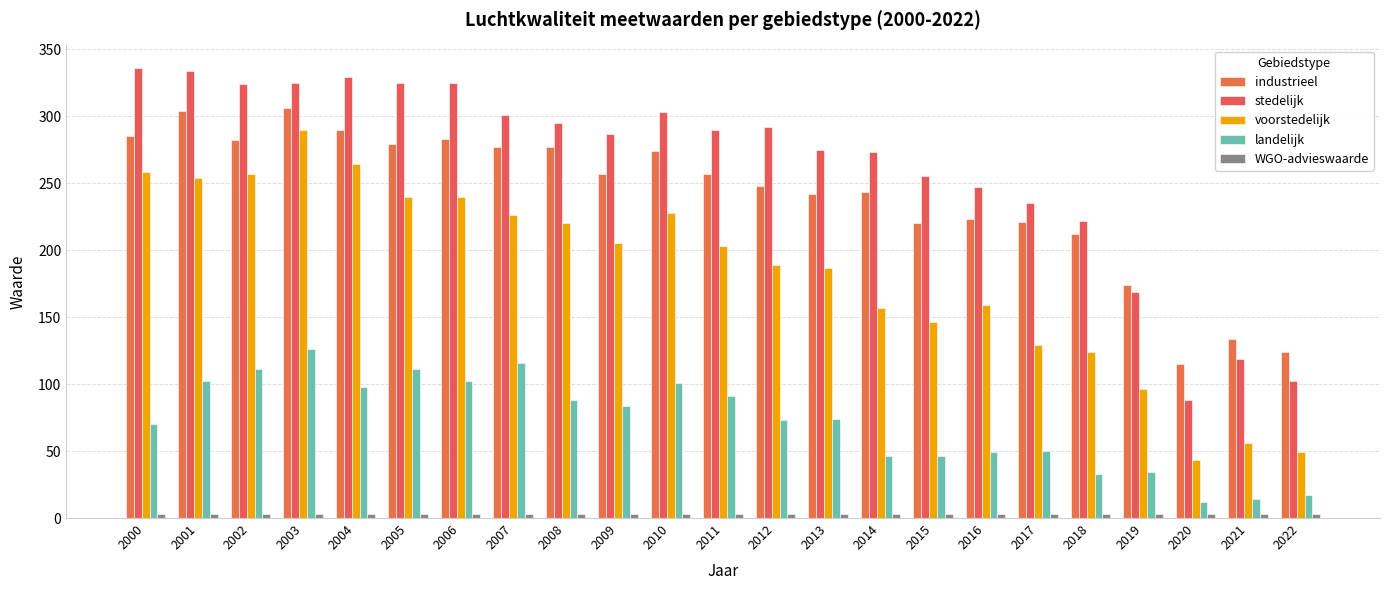

How many data points does each series have?

23